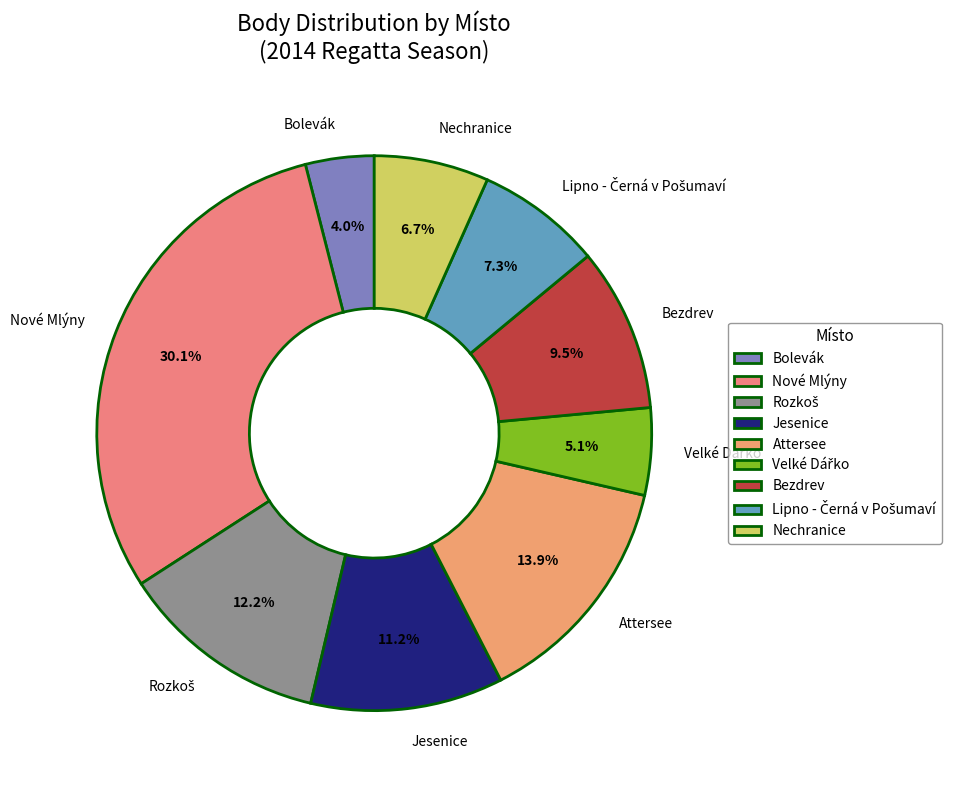

Which has a higher value, Bolevák or Nechranice?

Nechranice